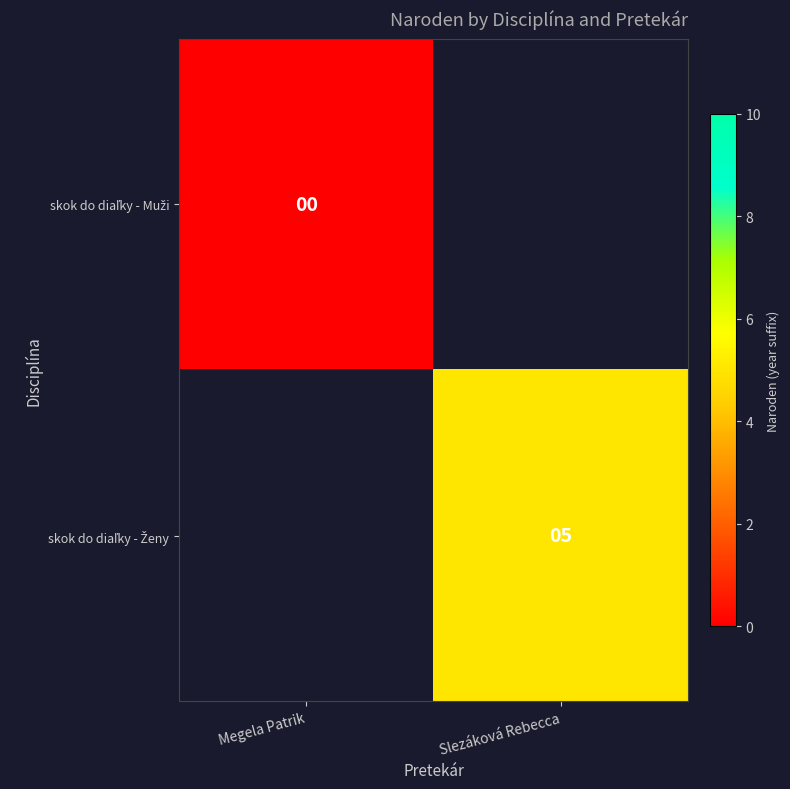

Rank the categories by skok do diaľky - Ženy value from lowest to highest.

Megela Patrik, Slezáková Rebecca